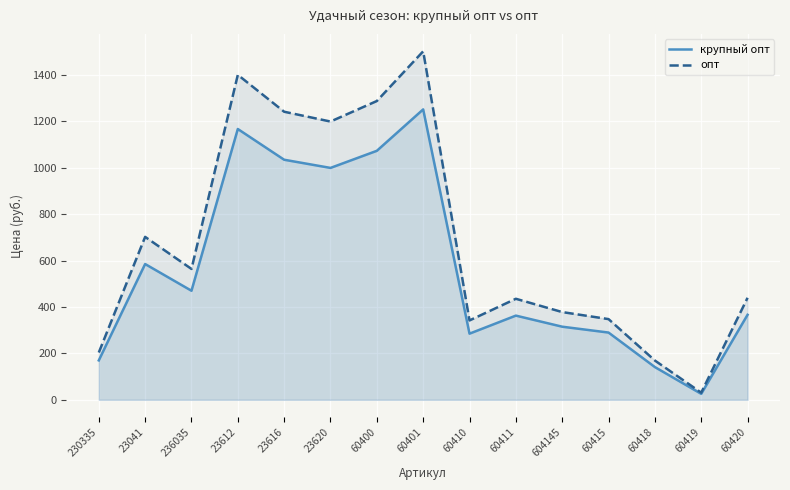

At which category is the sum across all series the highest?

60401